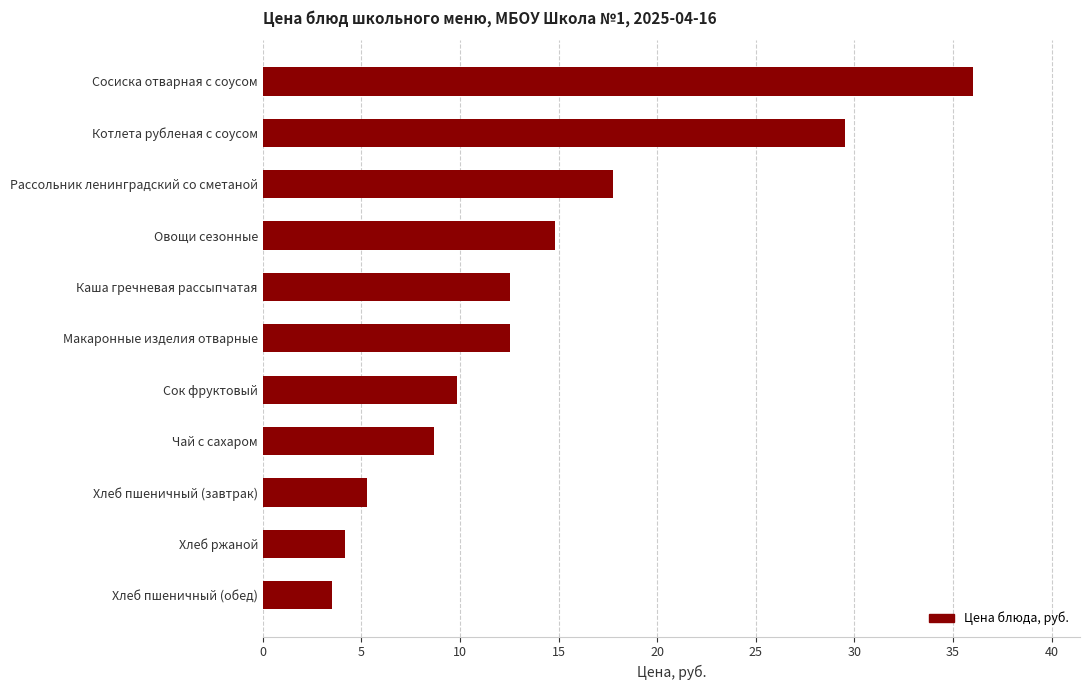

What is the difference between the maximum and minimum values?

32.5